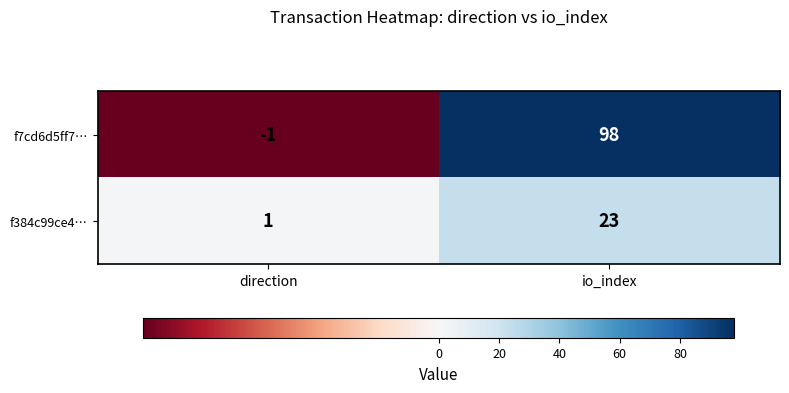

Rank the series by their average value, from lowest to highest.

f384c99ce4…, f7cd6d5ff7…